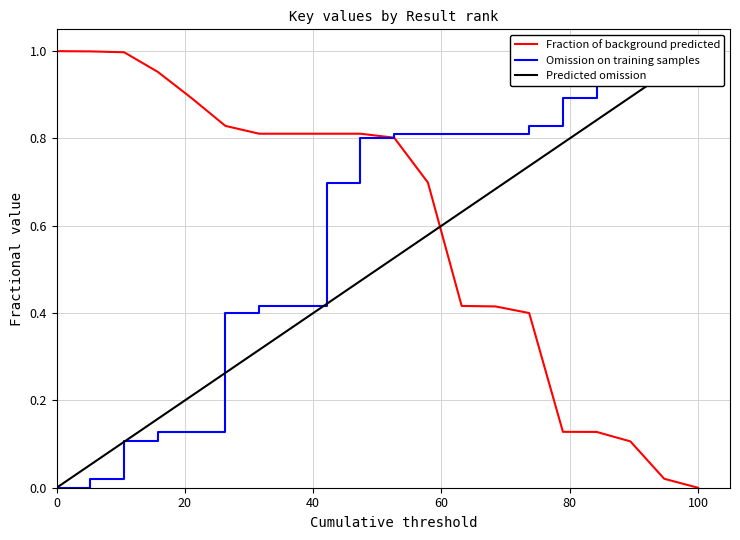

What is the highest value of the Predicted omission series?

1.0